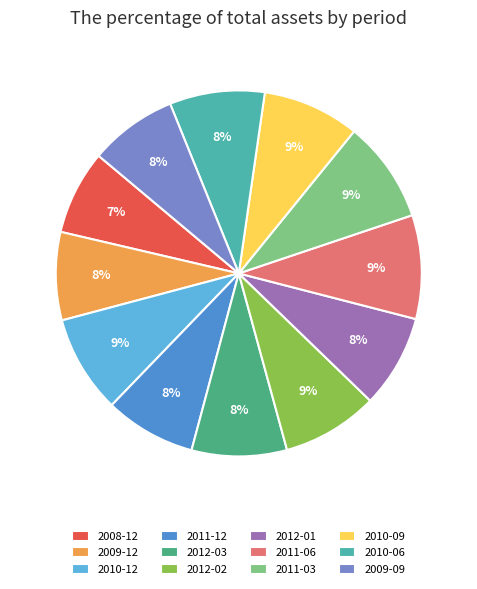

Is the sum of 2012-02 and 2009-12 greater than half?

No